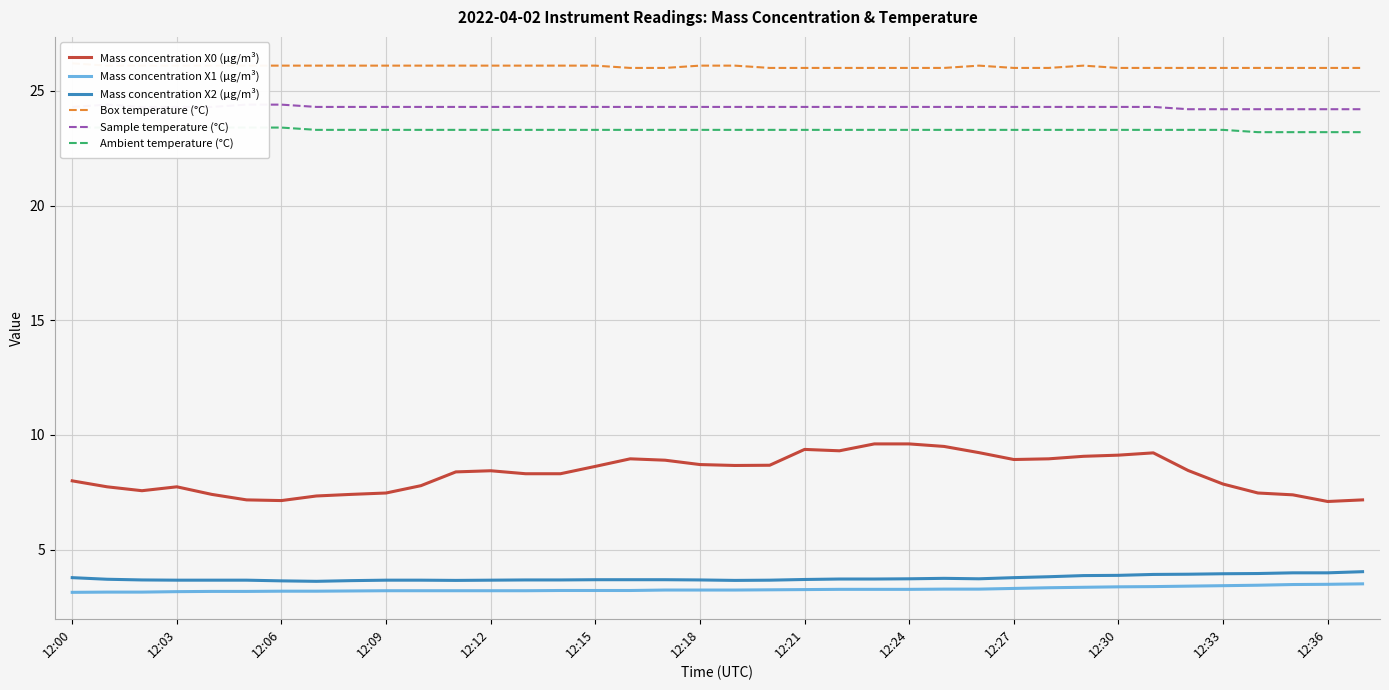

True or false: Box temperature (°C) and Mass concentration X1 (μg/m³) intersect in this chart.

False